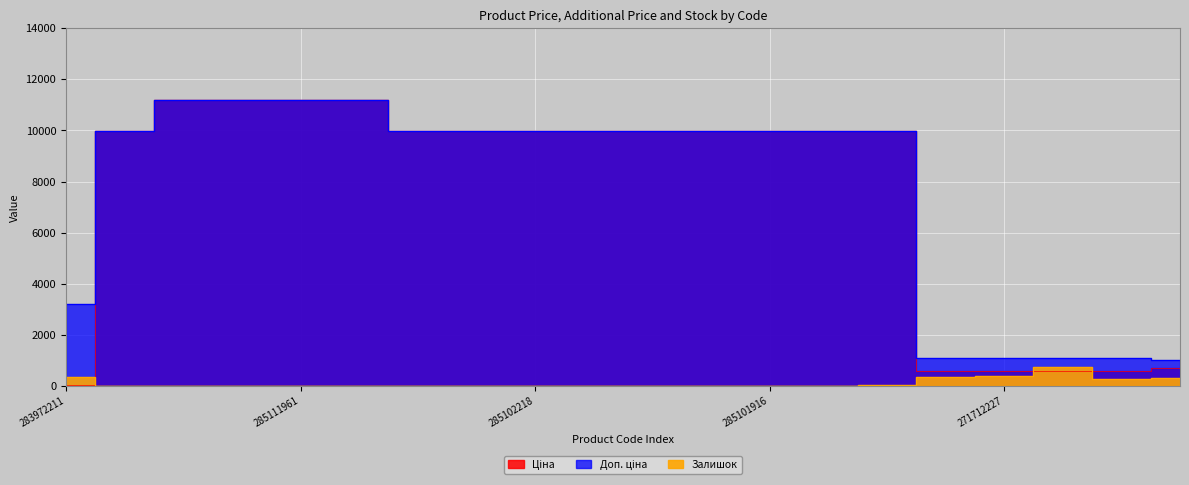

Between 285112217 and 285111912, which is larger?

285112217